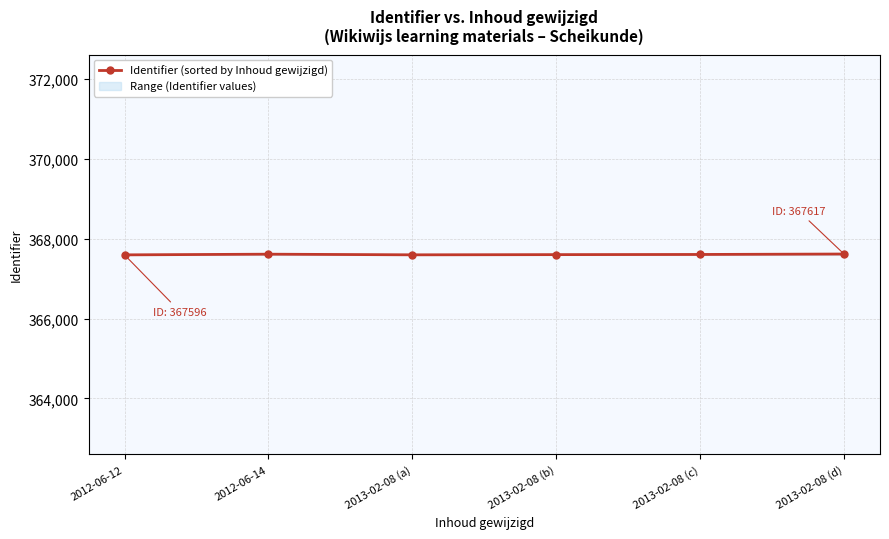

What is the label of the 4th point from the left?

2013-02-08 (b)